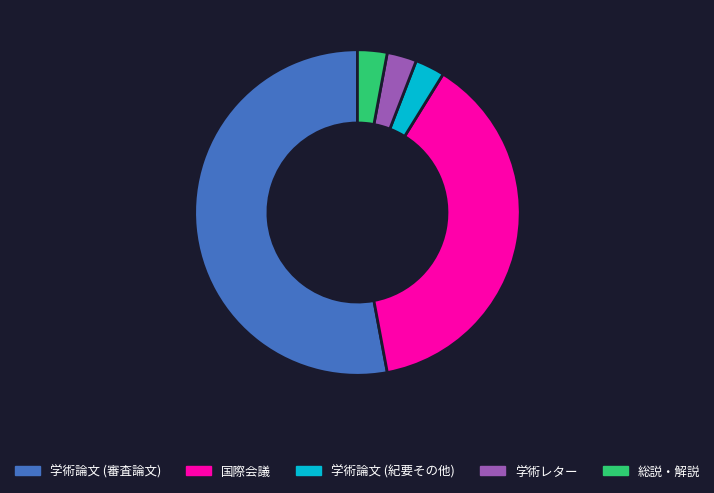

What is the majority slice?

学術論文 (審査論文)